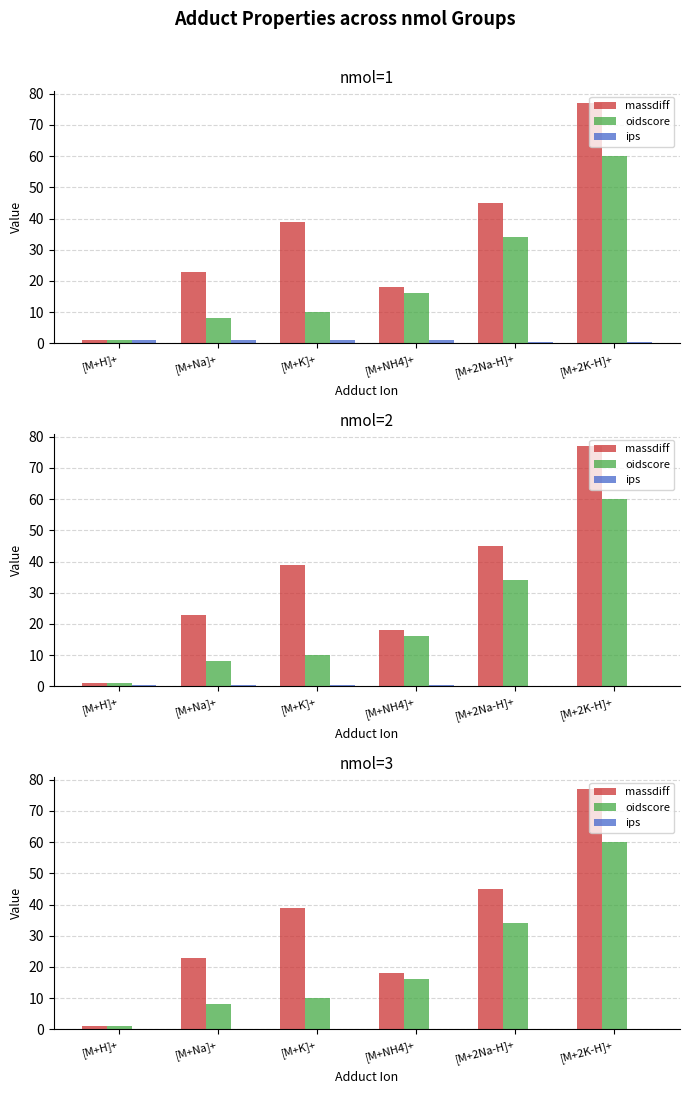

What is the difference between the maximum and minimum values in the oidscore series?

59.0